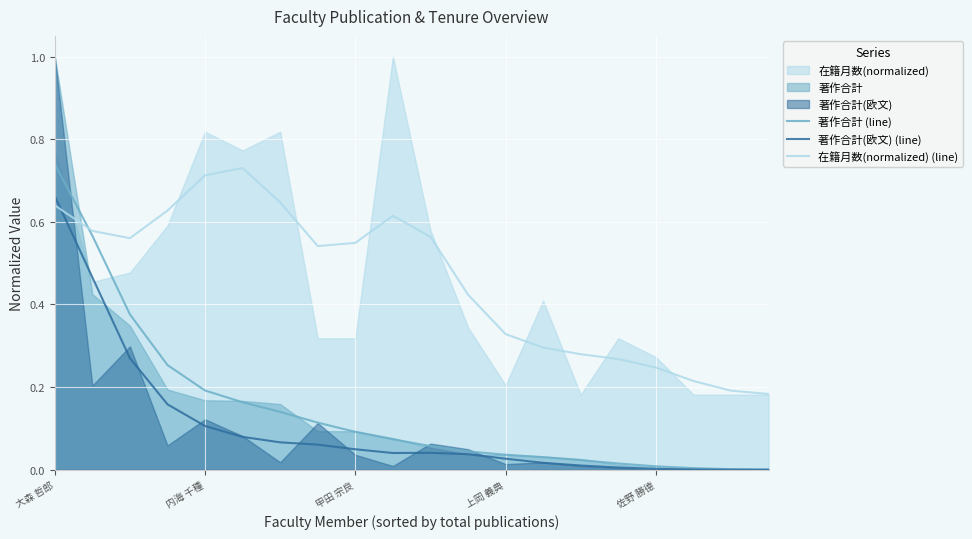

How many intersections are there between 在籍月数(normalized) (line) and 著作合計(欧文) (line)?

1